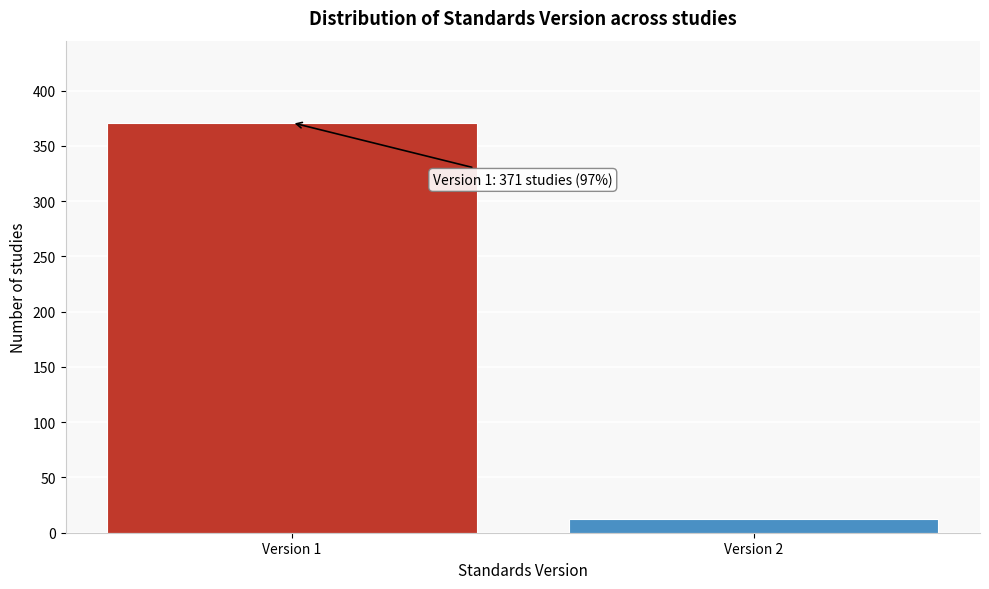

Reading left to right, extract all data points from this chart.

Version 1=371	Version 2=12